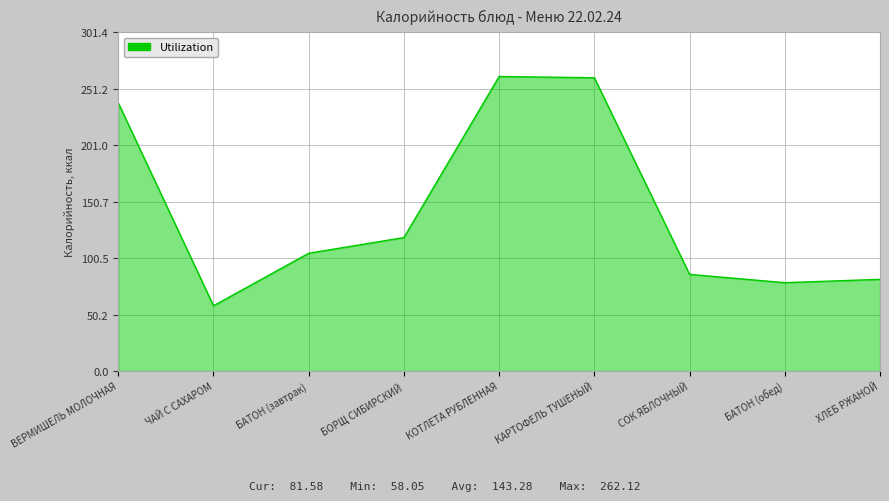

How many lines are shown in the chart?

1